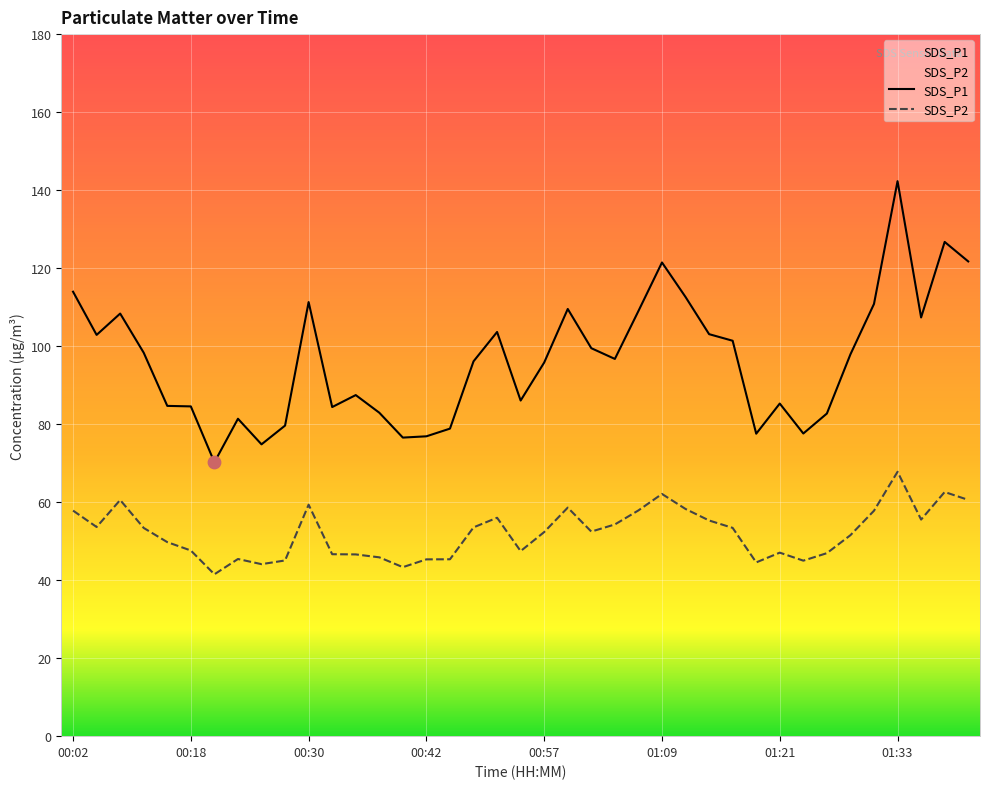

What is the total value across all series at 00:27?

124.7